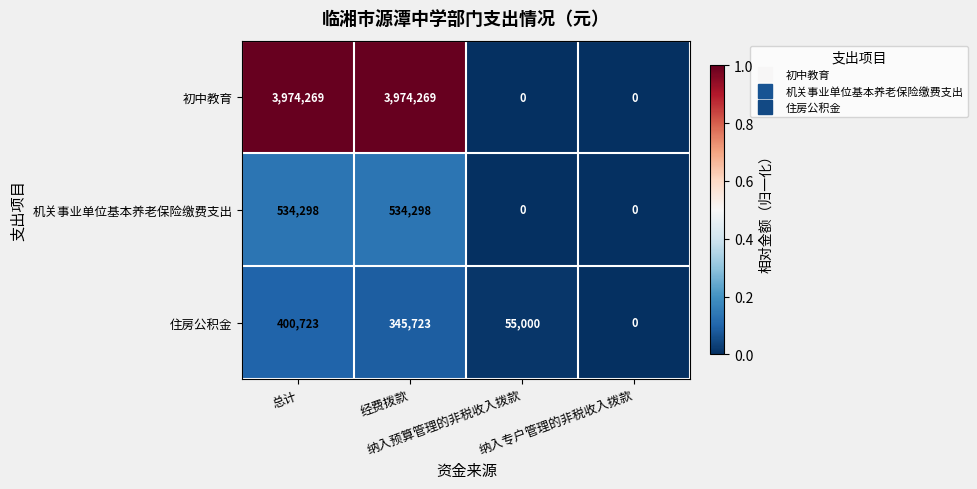

Rank the series by their maximum value, from highest to lowest.

初中教育, 机关事业单位基本养老保险缴费支出, 住房公积金